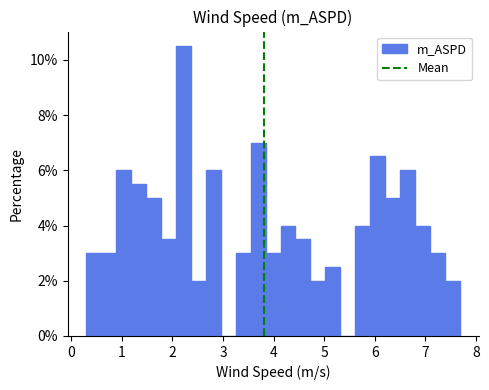

Around what value on the x-axis is the tallest bar? Give the approximate position of its centre, as read against the axis.

2.2